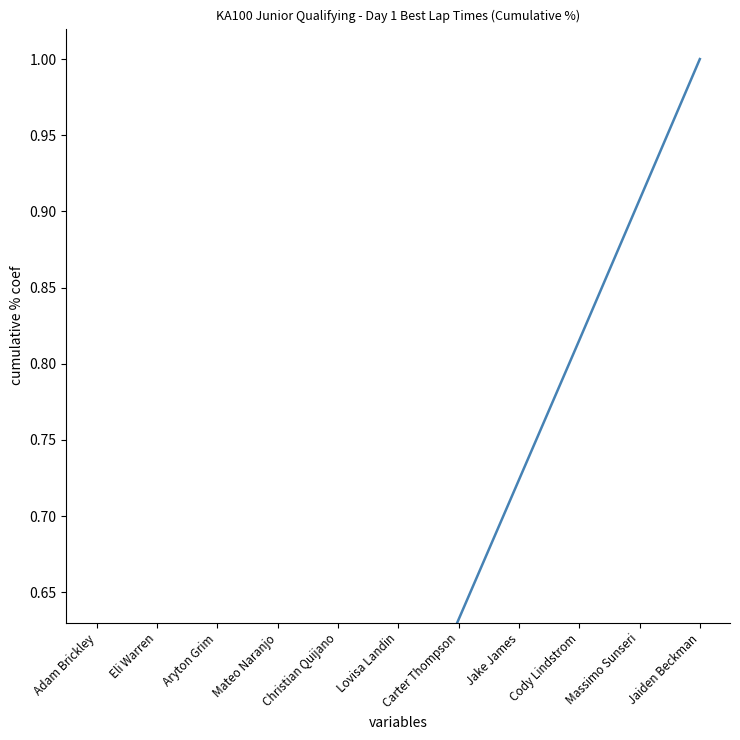

What position from the left is Jaiden Beckman?

11